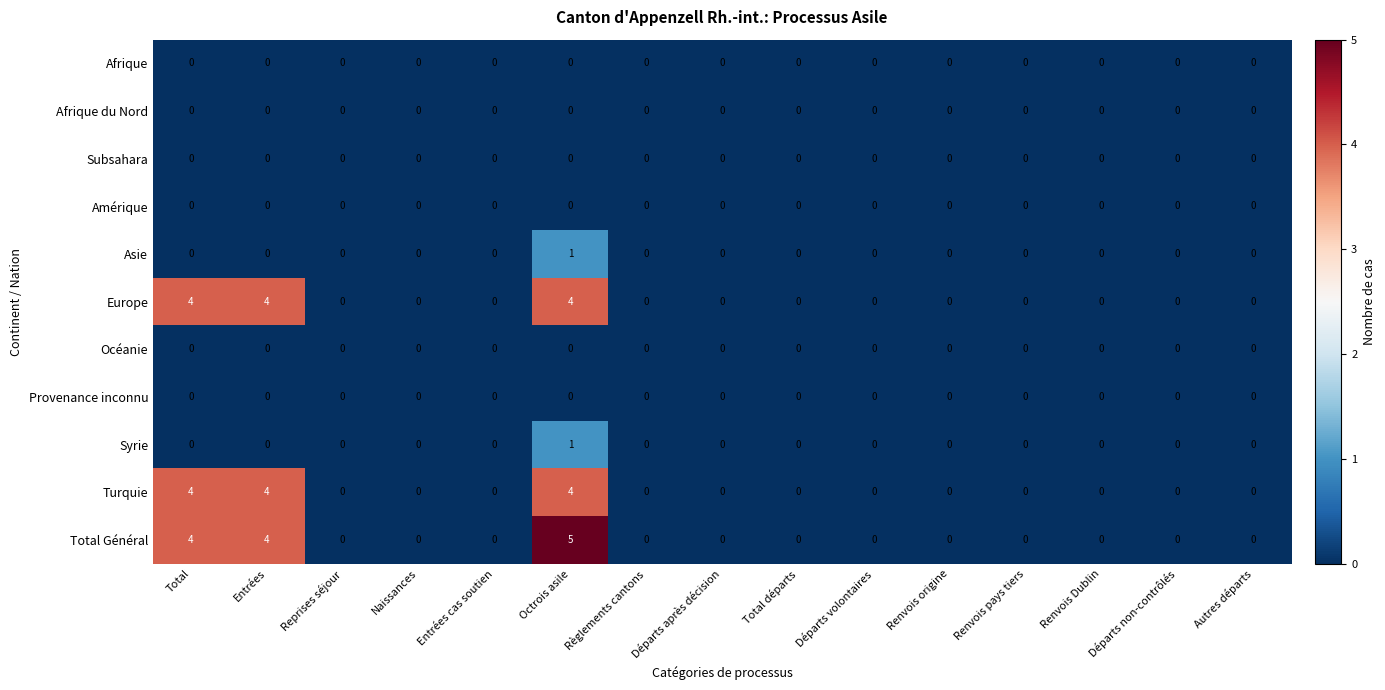

Which category has the highest value across all series?

Octrois asile